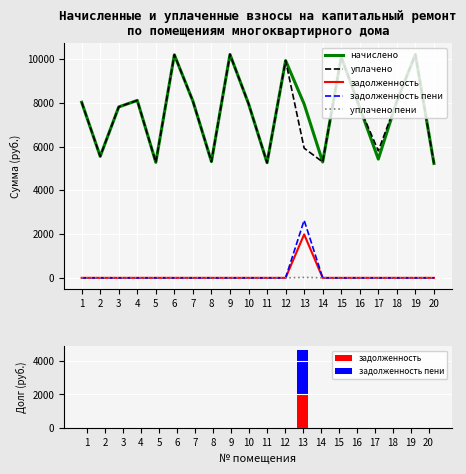

Rank the series at 16 from highest to lowest value.

начислено, уплачено, задолженность, задолженность пени, уплачено пени